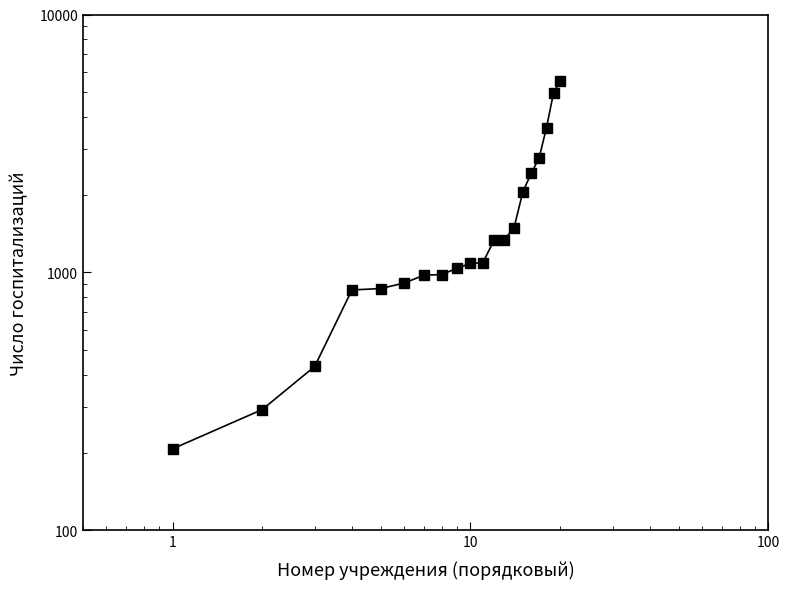

What is the maximum value shown in the chart?

5504